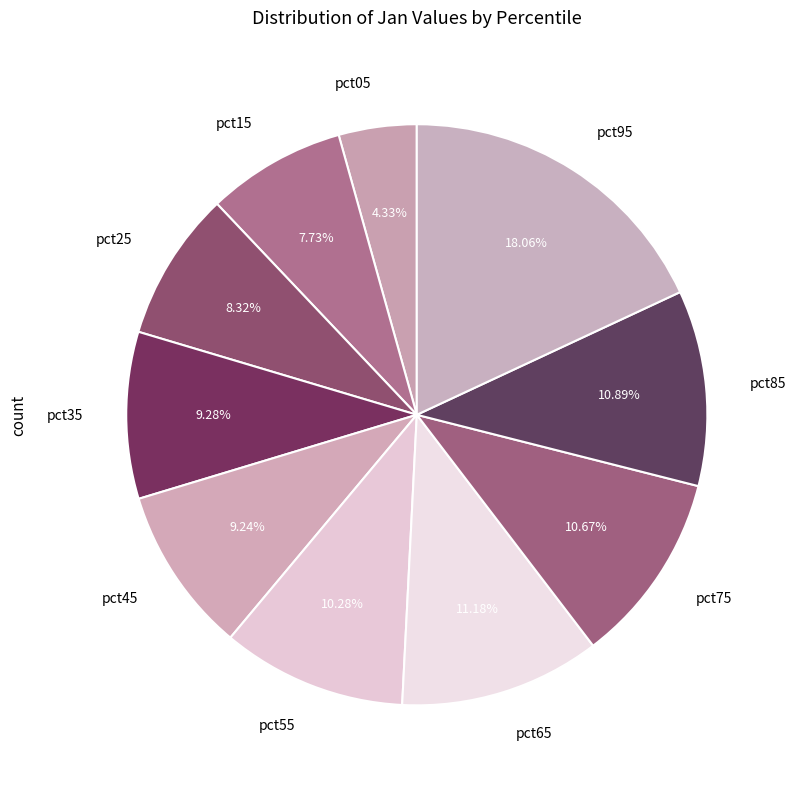

Which category has the biggest portion of the pie?

pct95